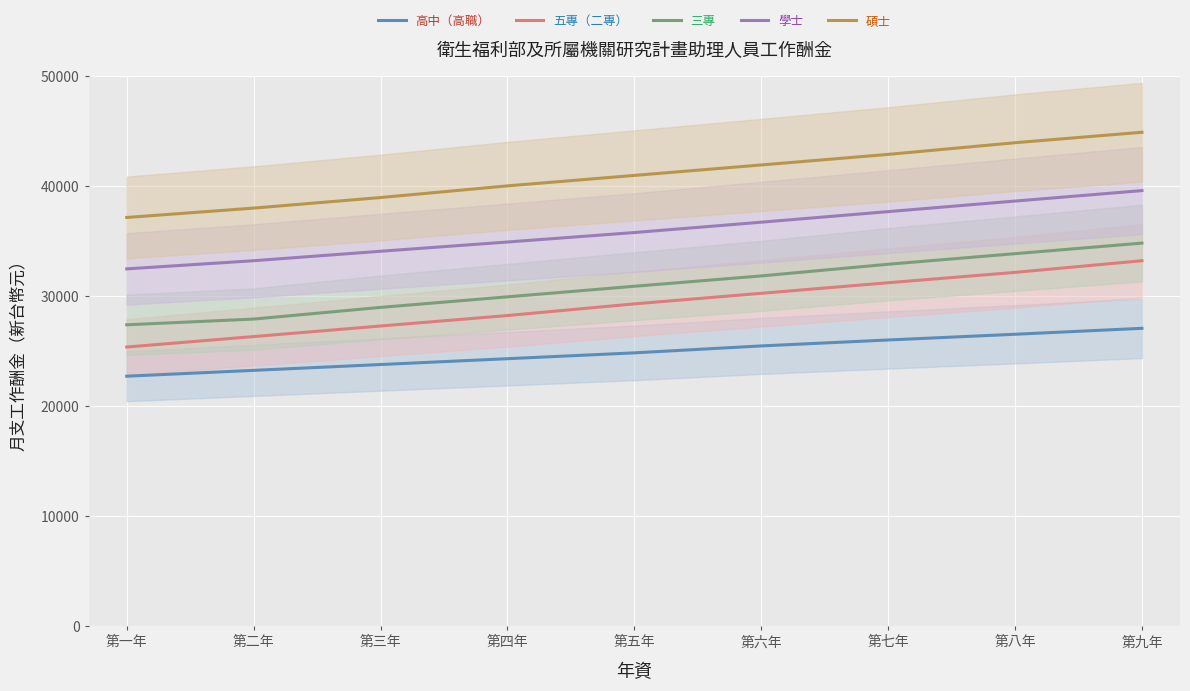

List the series in order of their peak value, highest first.

碩士, 學士, 三專, 五專（二專）, 高中（高職）